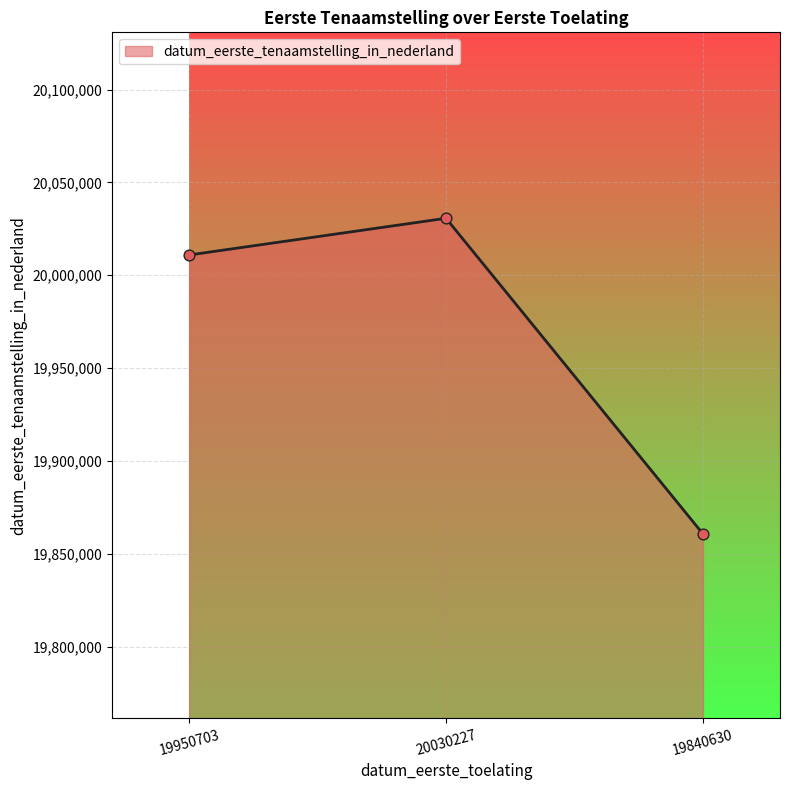

Approximately how many times larger is the value at 19950703 compared to 19840630?

1.0